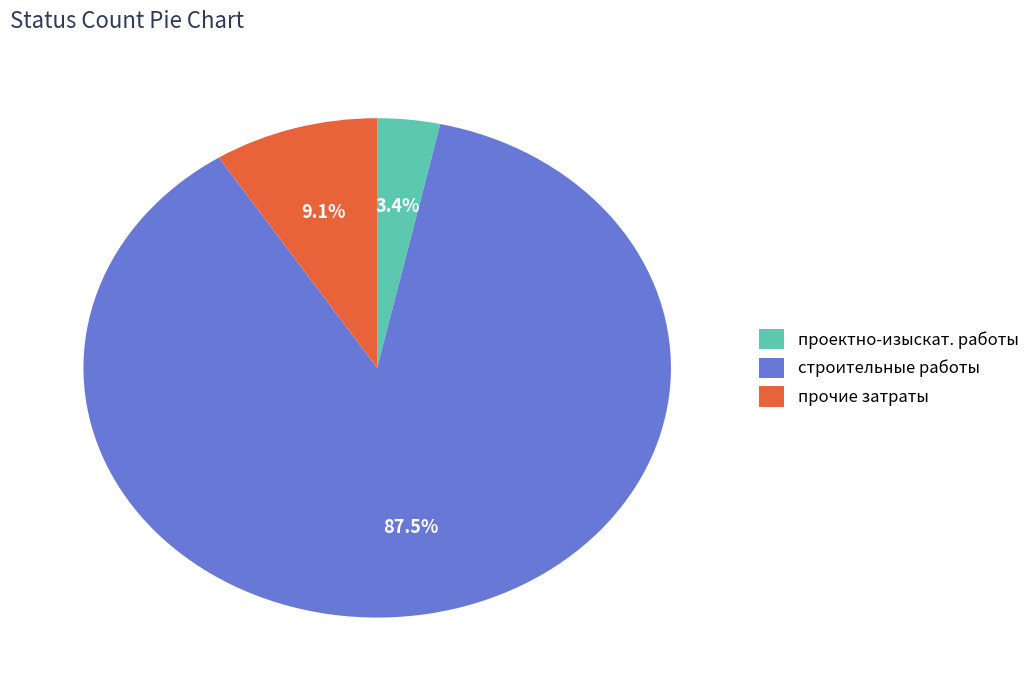

Which category has the biggest portion of the pie?

строительные работы